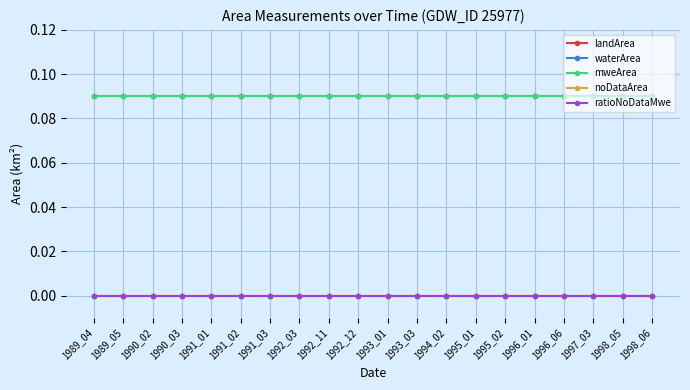

Rank the series at 1998_05 from highest to lowest value.

landArea, mweArea, waterArea, noDataArea, ratioNoDataMwe